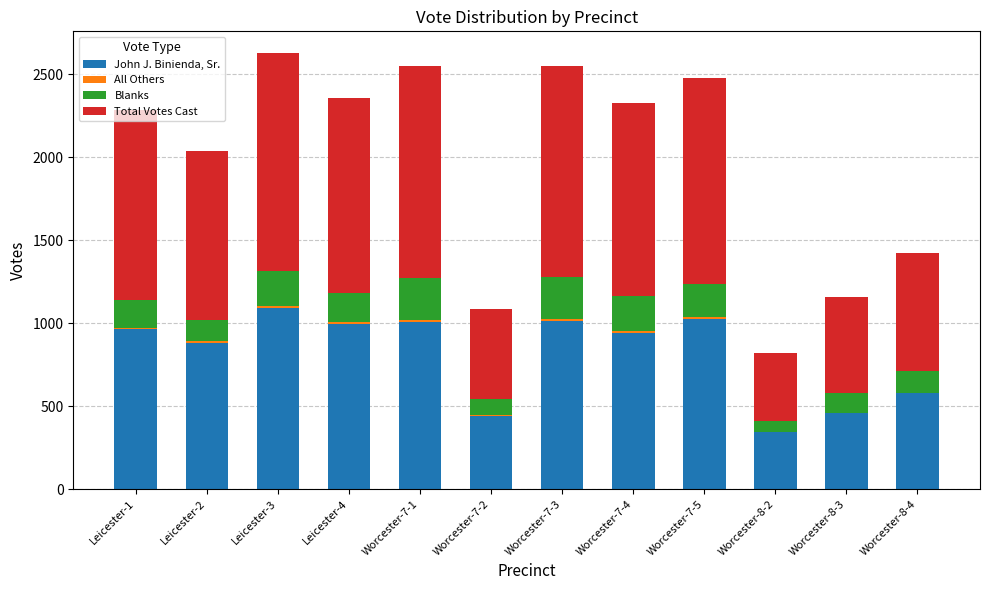

At which label does John J. Binienda, Sr. reach its peak?

Leicester-3